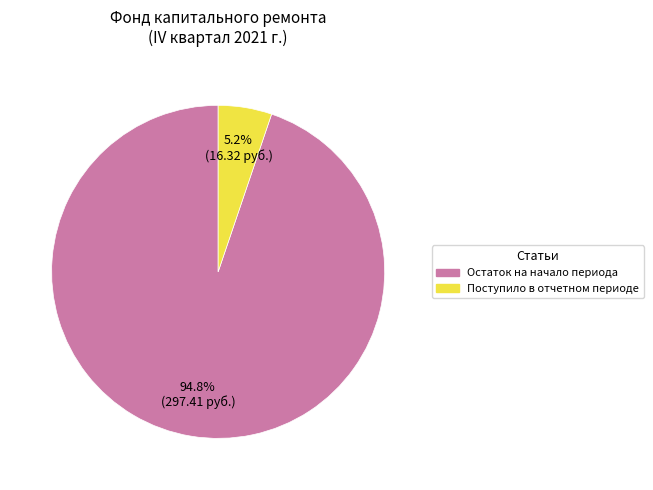

How many segments does this pie chart have?

2